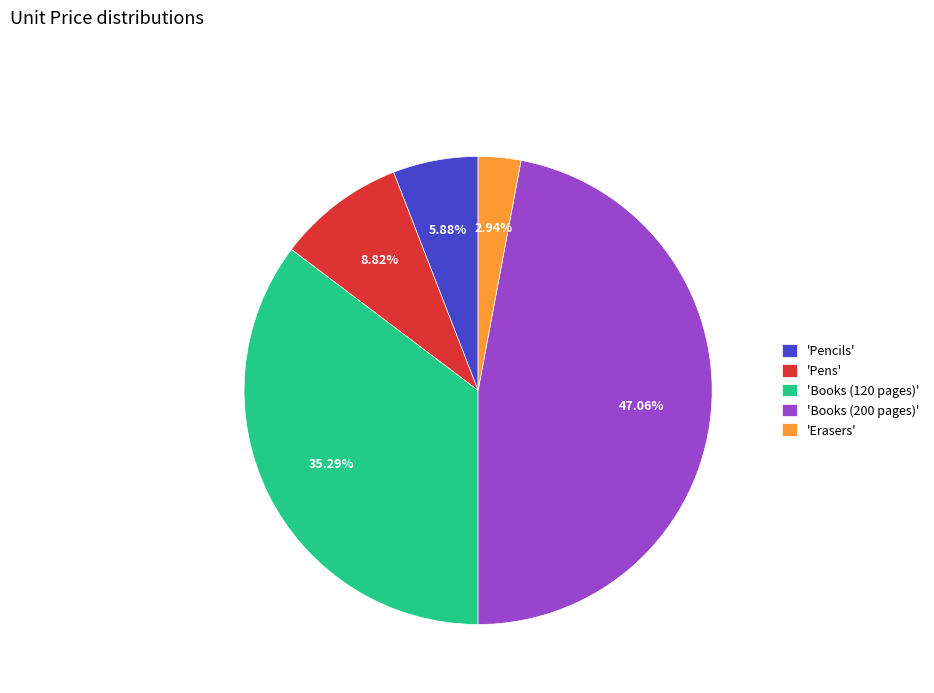

Is 'Books (200 pages)' the majority of the pie?

No